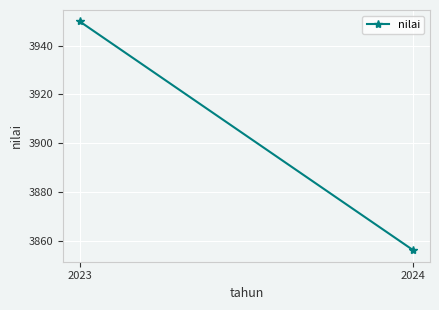

Reading left to right, what are all the values shown in this chart?

2023=3950	2024=3856